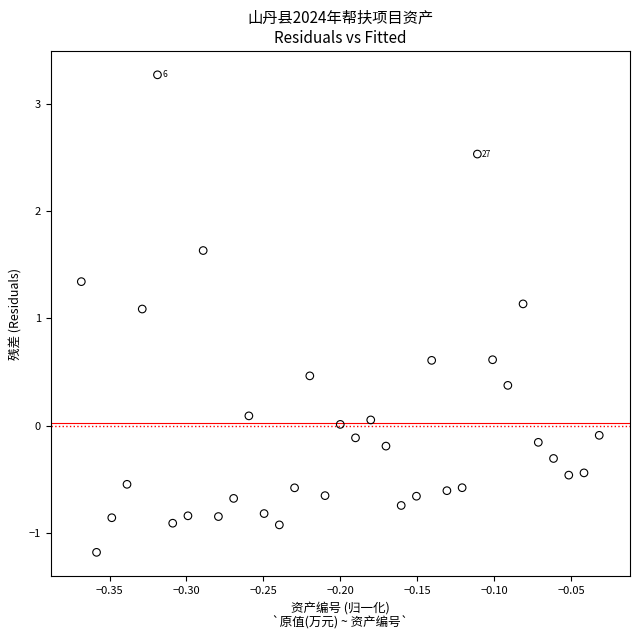

What is the range of Y values (max minus min)?

4.5